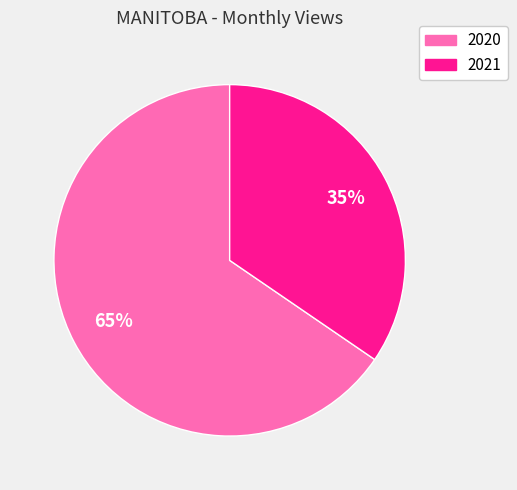

Is there any slice that represents more than half of the pie?

Yes